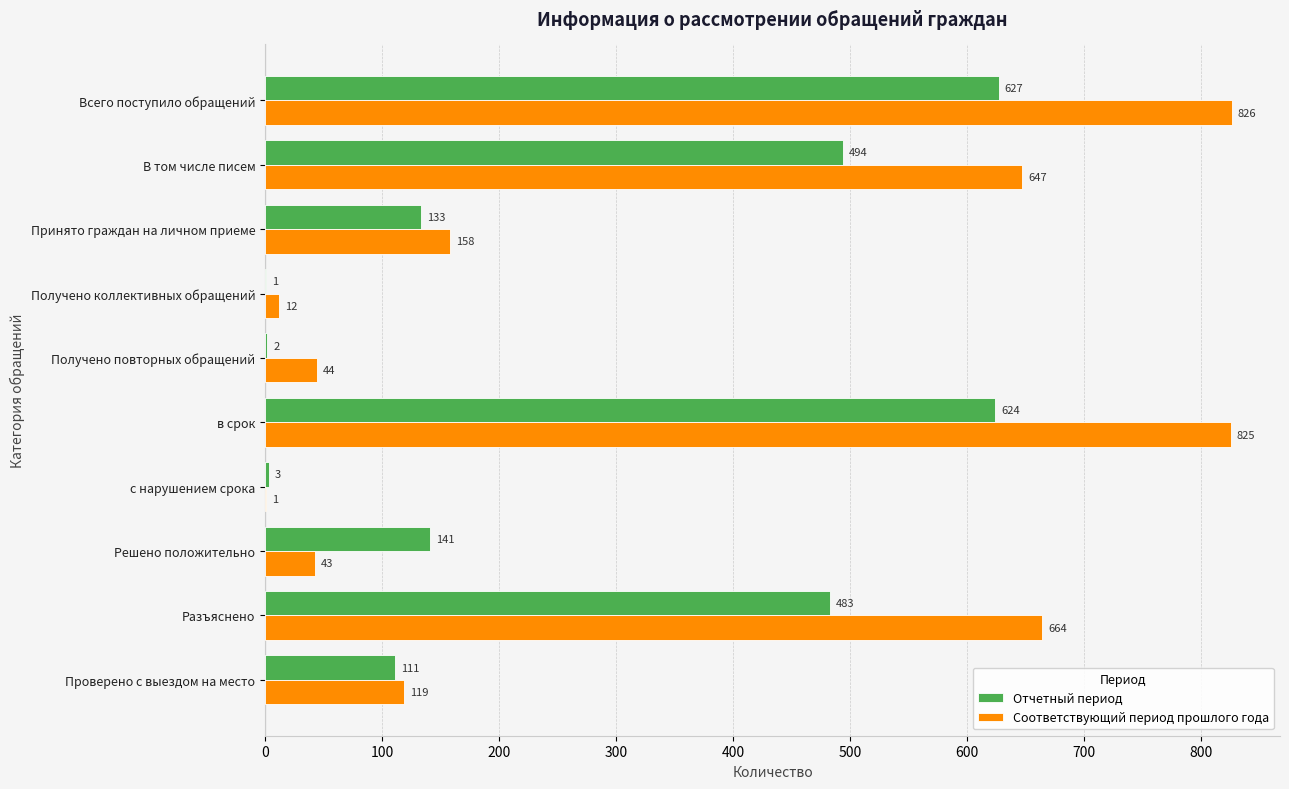

Which category has the highest value across all series?

Всего поступило обращений